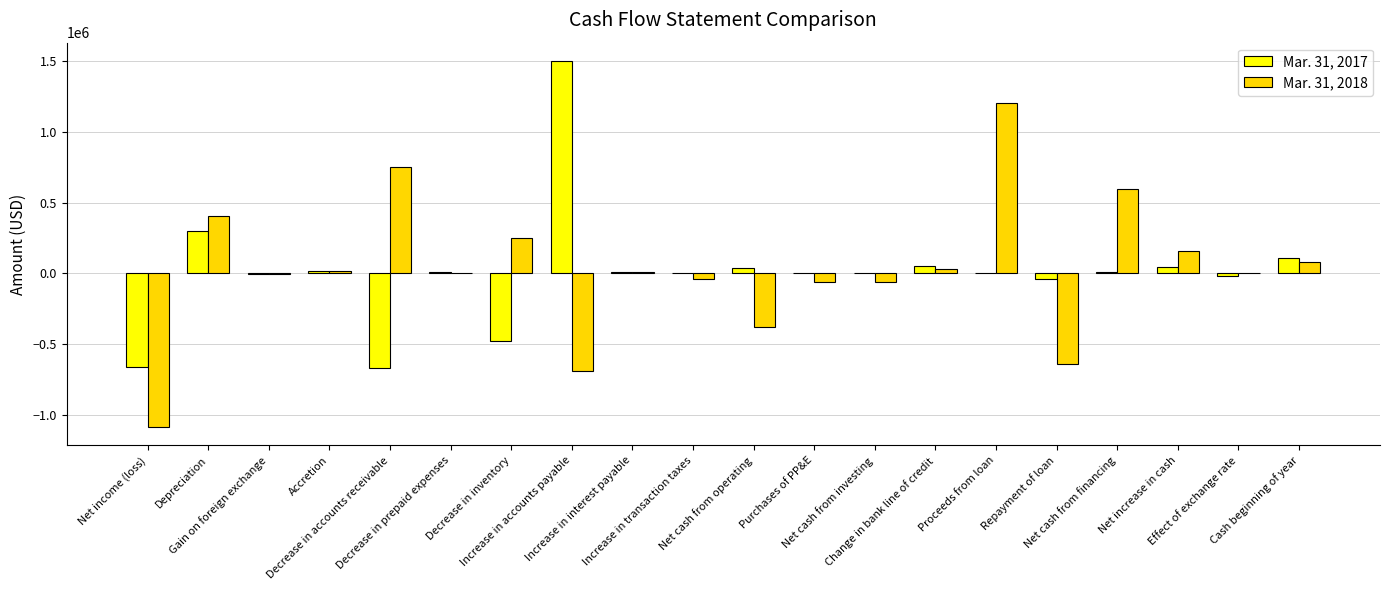

Which series has the largest range (max minus min)?

Mar. 31, 2018